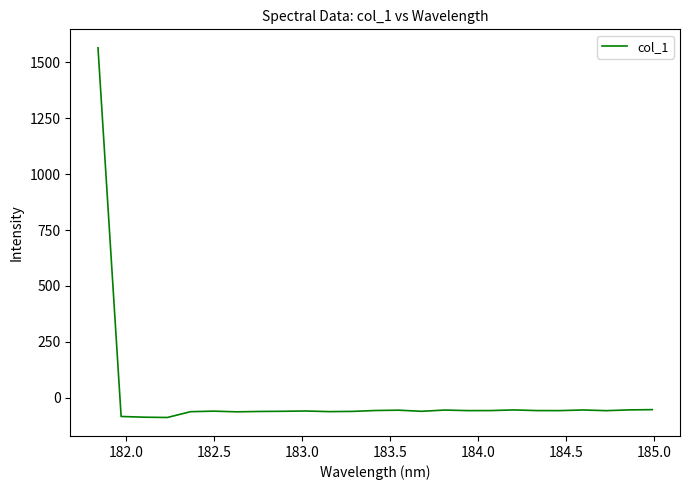

What is the greatest value displayed?

1565.1